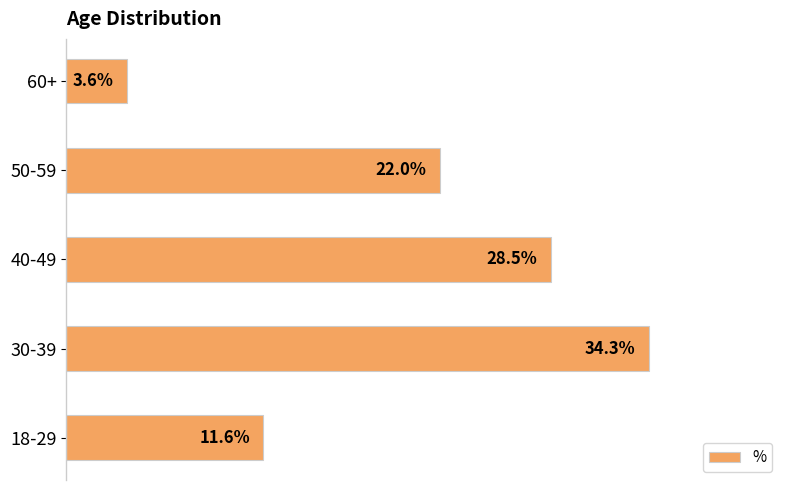

Where is the data nearest to the value 18?

50-59